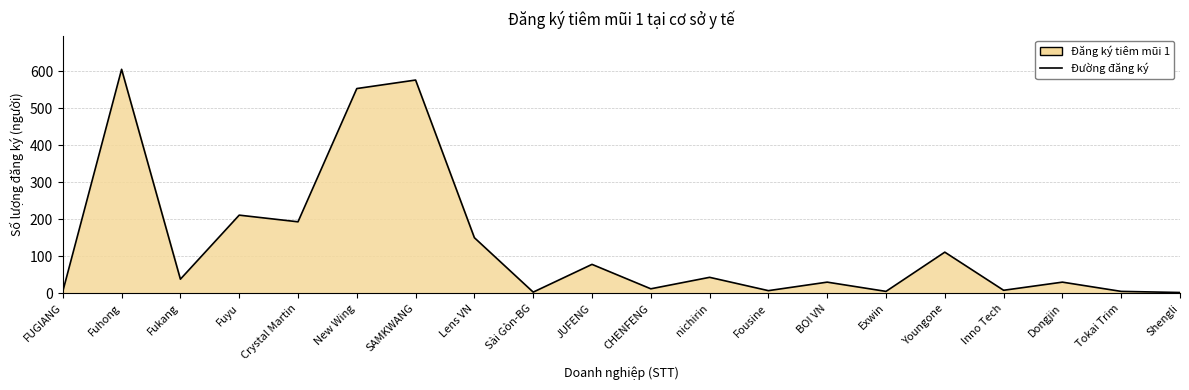

At which category does the data reach its first local peak?

Fuhong